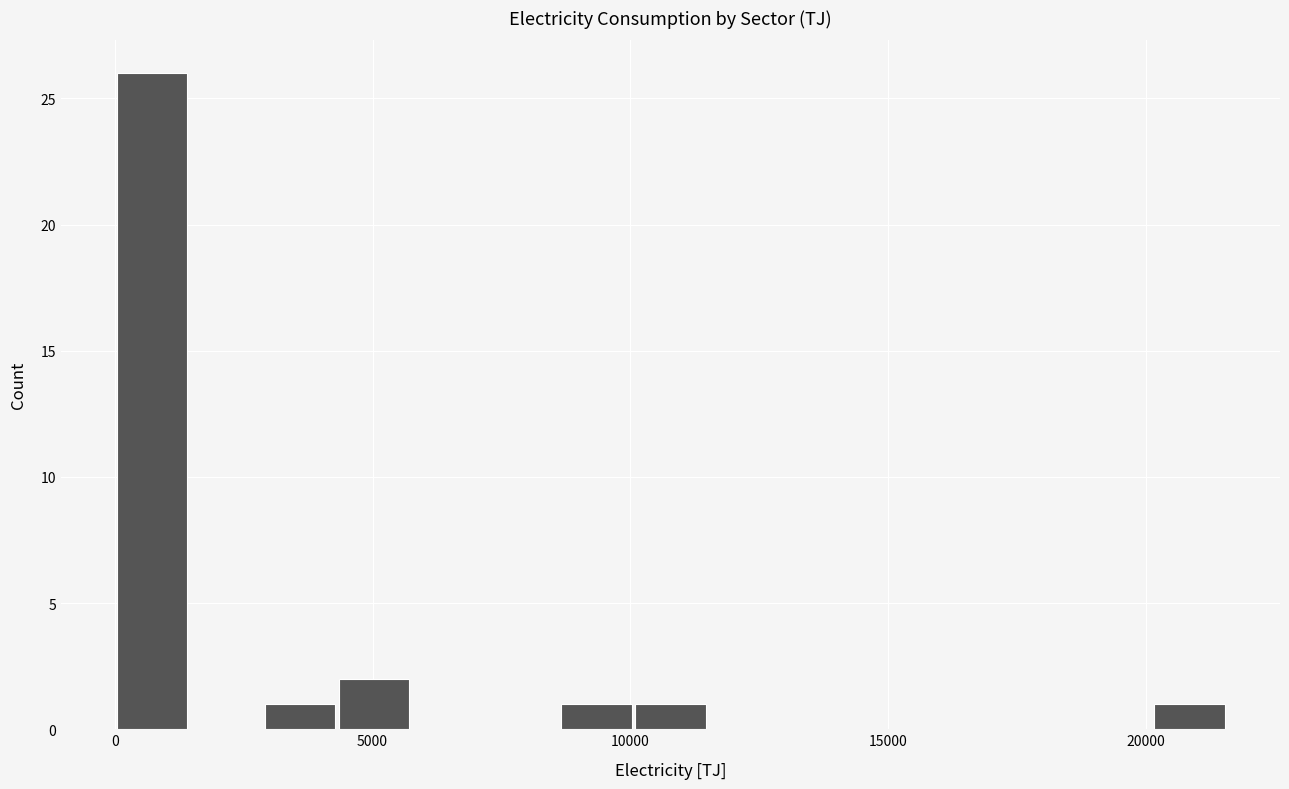

Read against the x-axis, roughly where is the centre of the tallest bar?

500